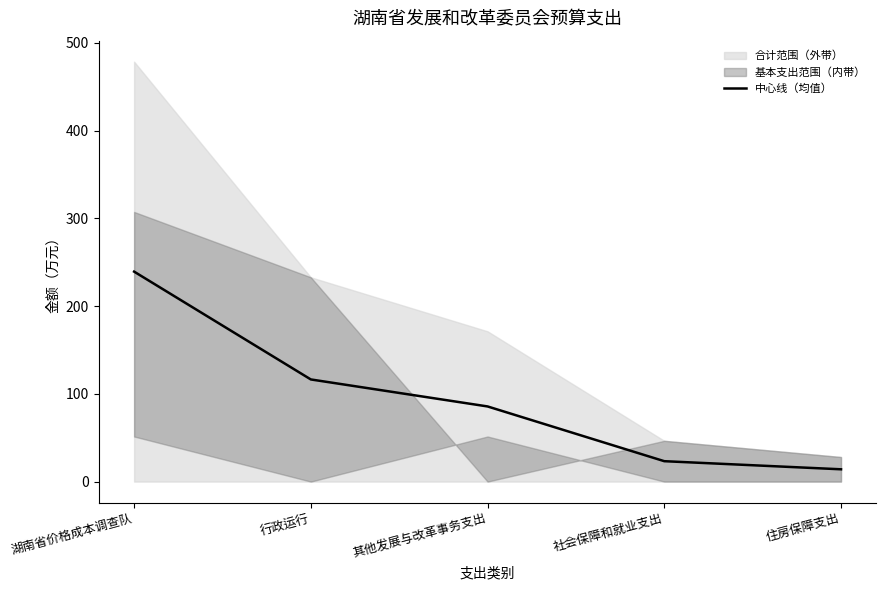

What is the change in value from 湖南省价格成本调查队 to 行政运行?

-122.9